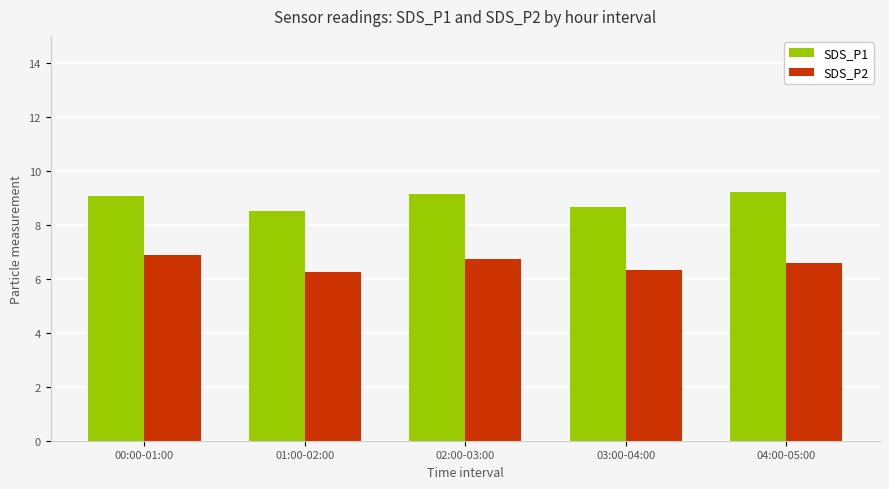

Which series has the largest range (max minus min)?

SDS_P1